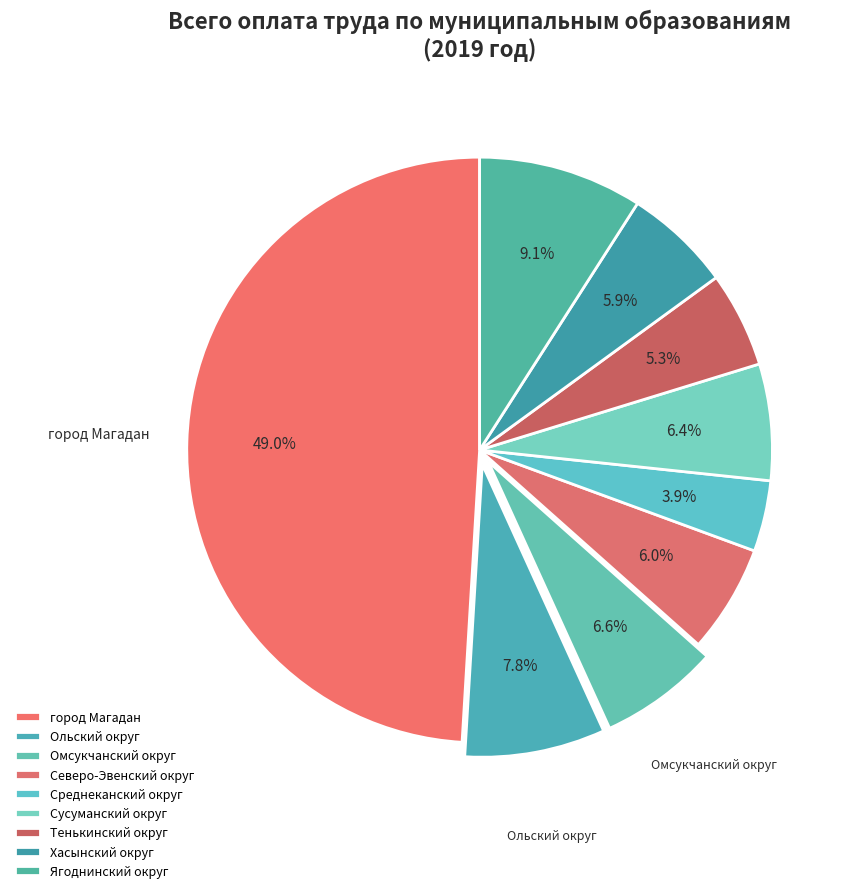

Is Ольский округ the majority of the pie?

No